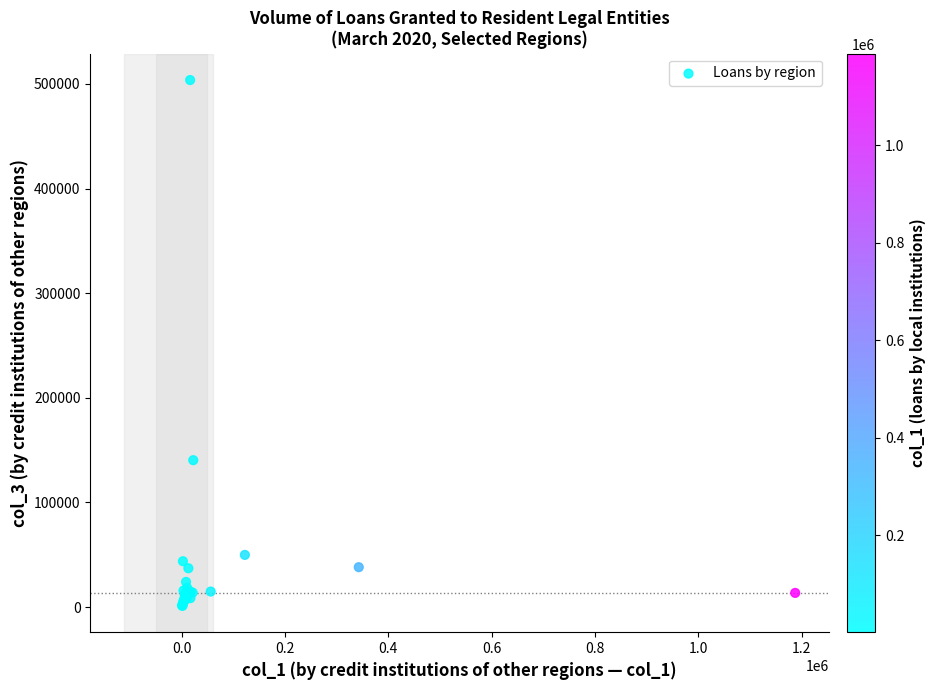

What Y value in the scatter plot is closest to 252402?

140420